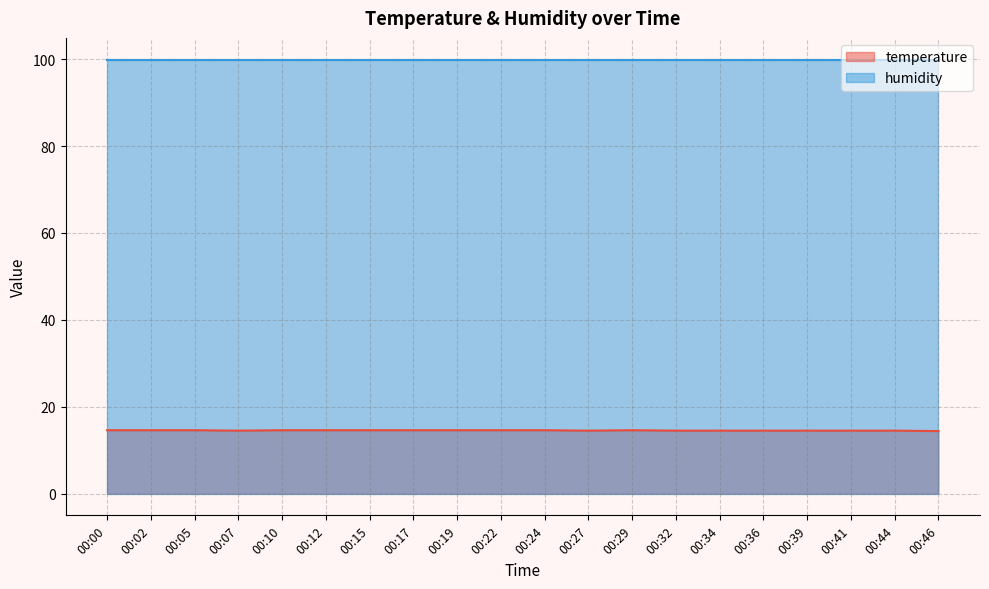

Count the values in the range 14 to 15.

20